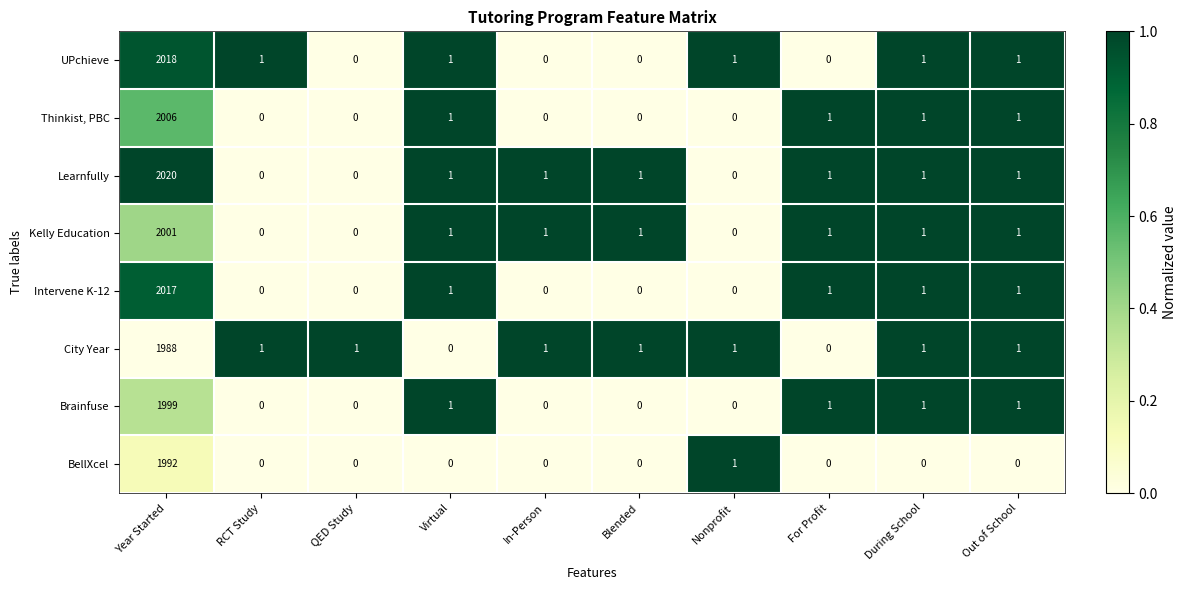

What is the spread (max minus min) of values at Out of School?

1